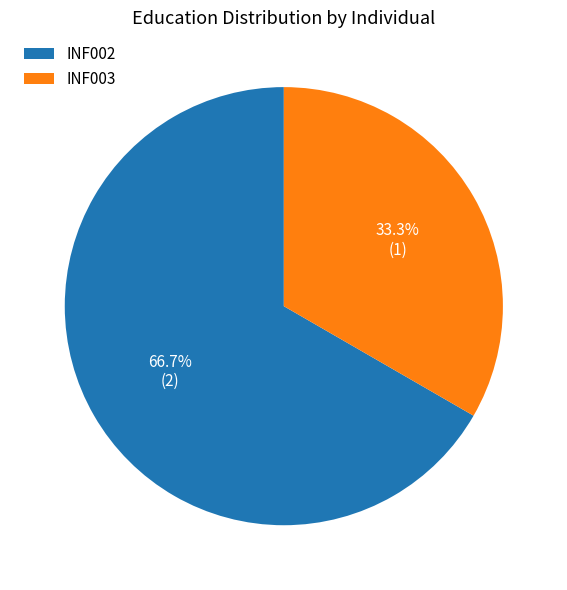

Combined, do INF003 and INF002 account for over 50%?

Yes